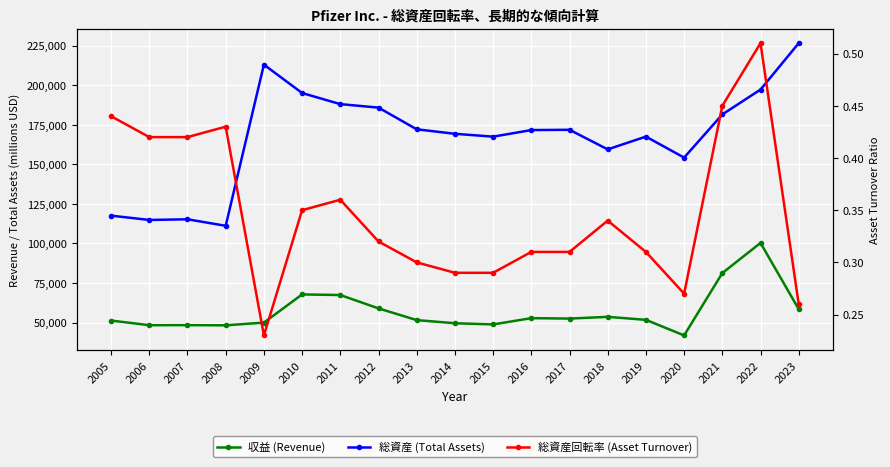

What are all the series names shown in the legend?

収益 (Revenue), 総資産 (Total Assets), 総資産回転率 (Asset Turnover)